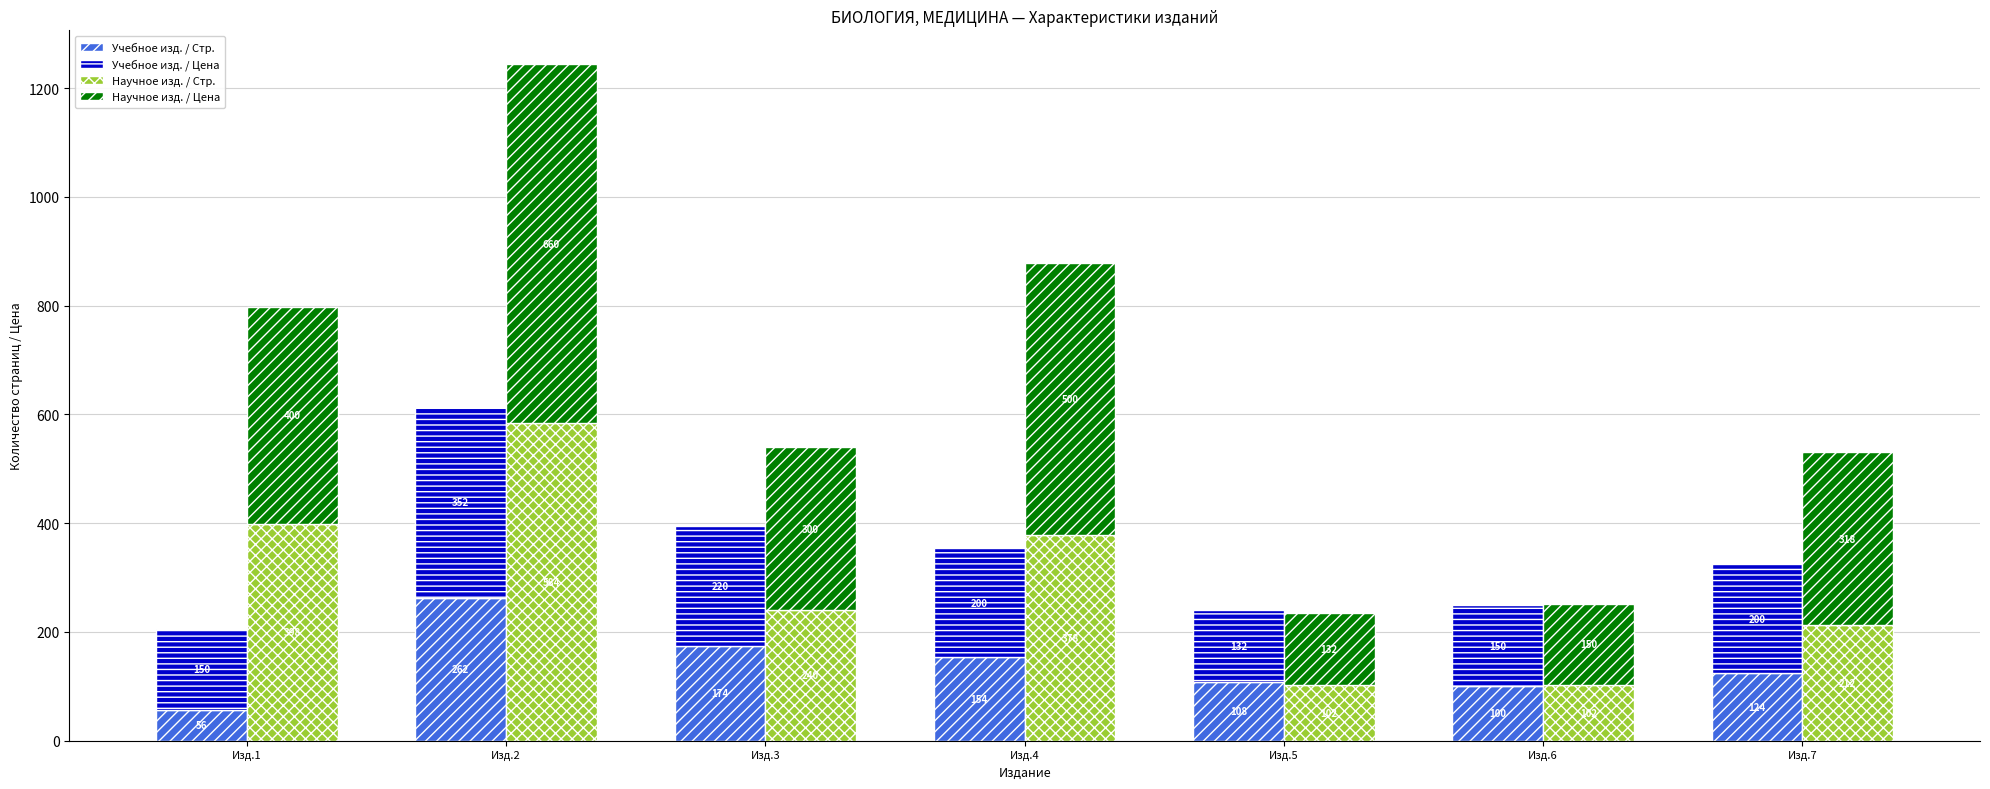

Are the bars grouped side by side (vs. stacked)?

Yes